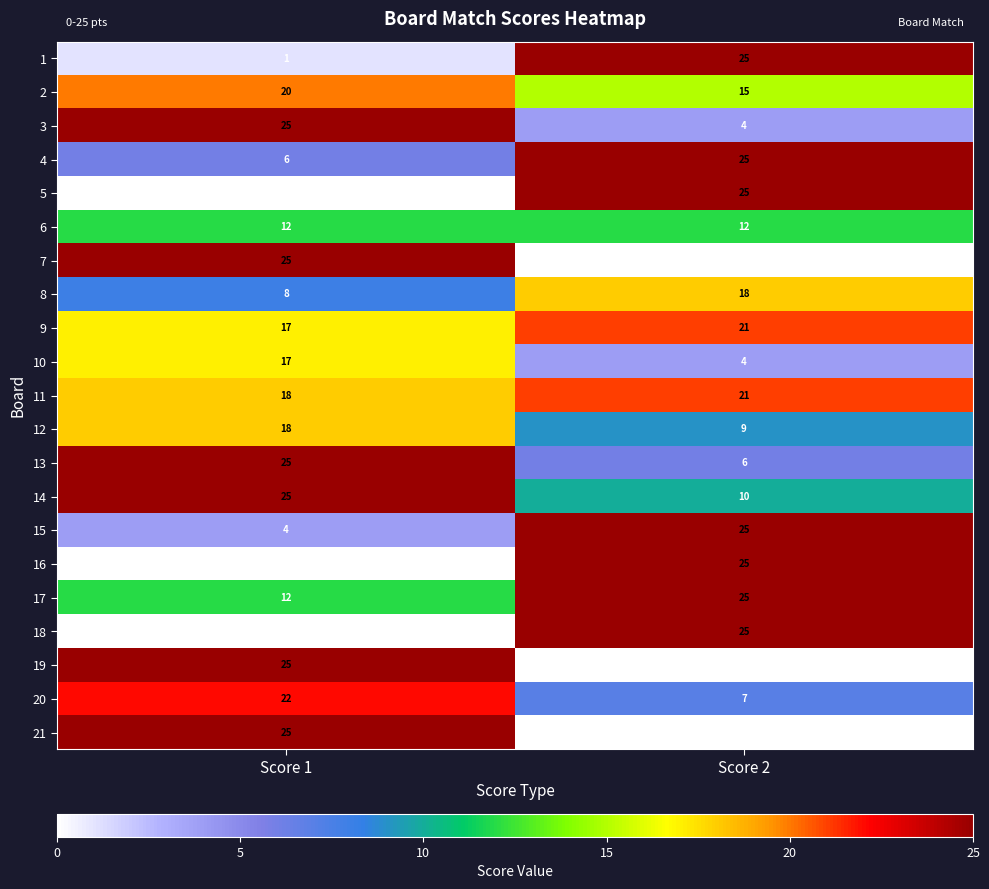

What is the sum of all 9 values?

38